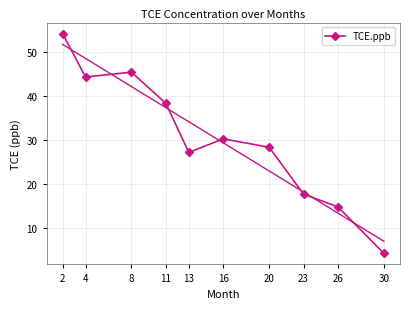

Which has a higher value, 26 or 13?

13